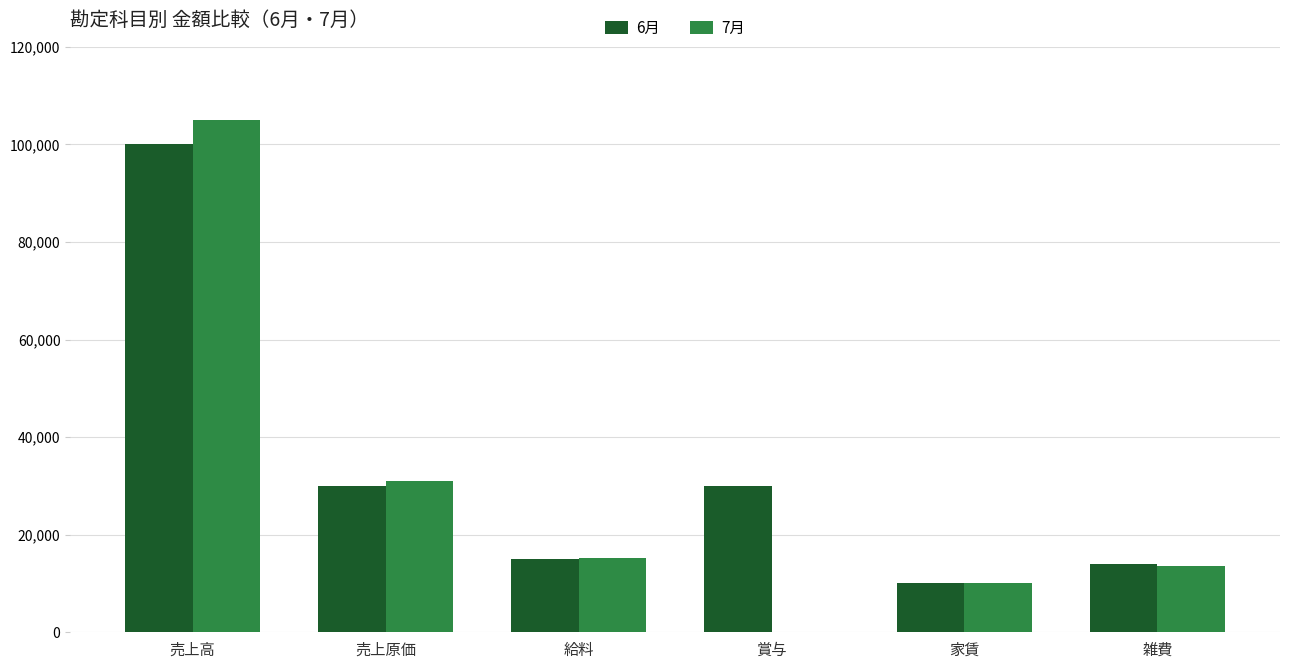

Reading left to right, list all the values displayed in this chart.

6月: 100000	30000	15000	30000	10000	14000
7月: 105000	31000	15200	0	10000	13500